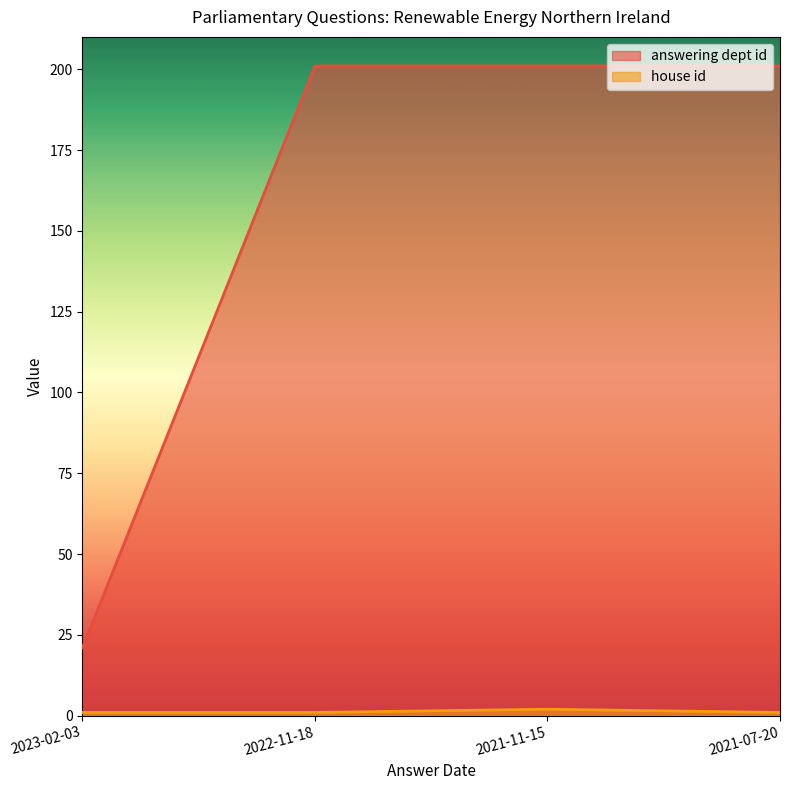

True or false: answering dept id and house id cross at least once.

False